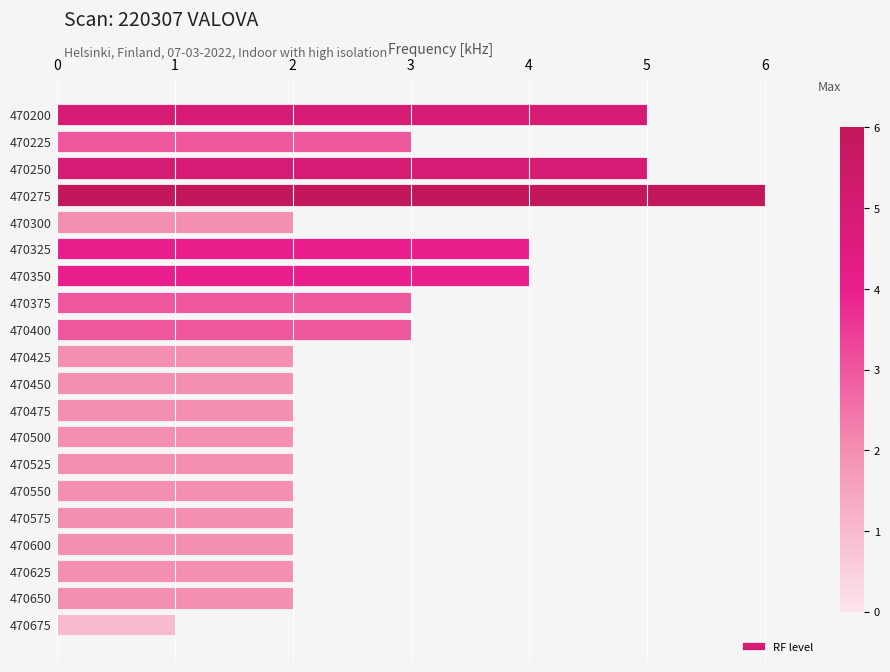

What is the minimum value shown in the chart?

1